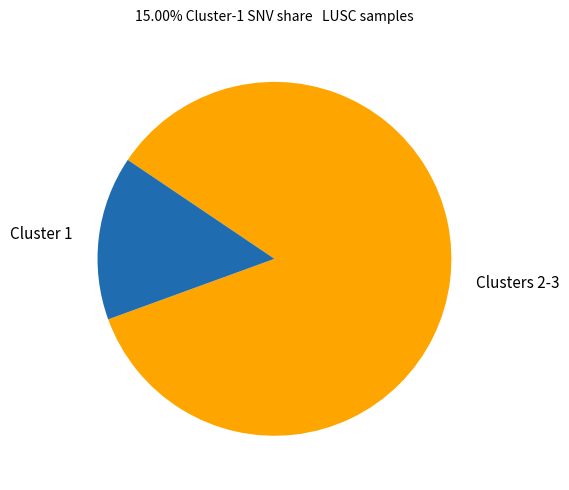

How many slices are in this pie chart?

2